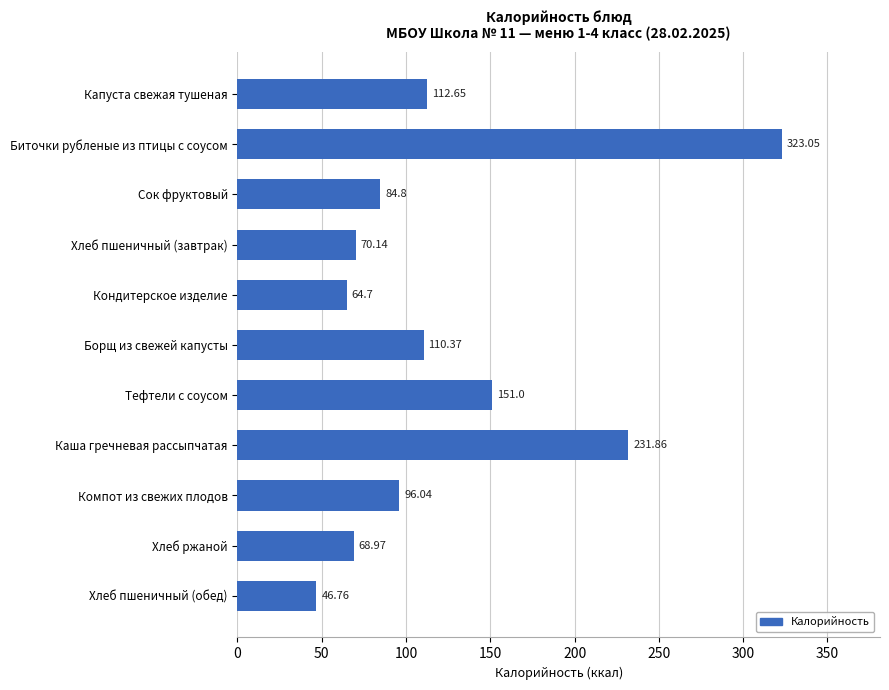

Rank the categories by value from lowest to highest.

Хлеб пшеничный (обед), Кондитерское изделие, Хлеб ржаной, Хлеб пшеничный (завтрак), Сок фруктовый, Компот из свежих плодов, Борщ из свежей капусты, Капуста свежая тушеная, Тефтели с соусом, Каша гречневая рассыпчатая, Биточки рубленые из птицы с соусом